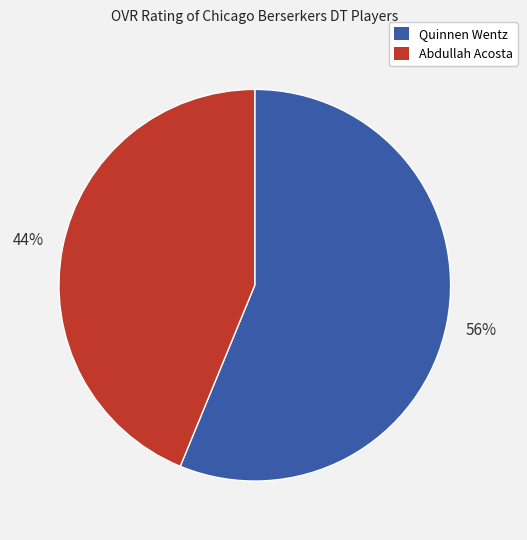

Combined, do Abdullah Acosta and Quinnen Wentz account for over 50%?

Yes